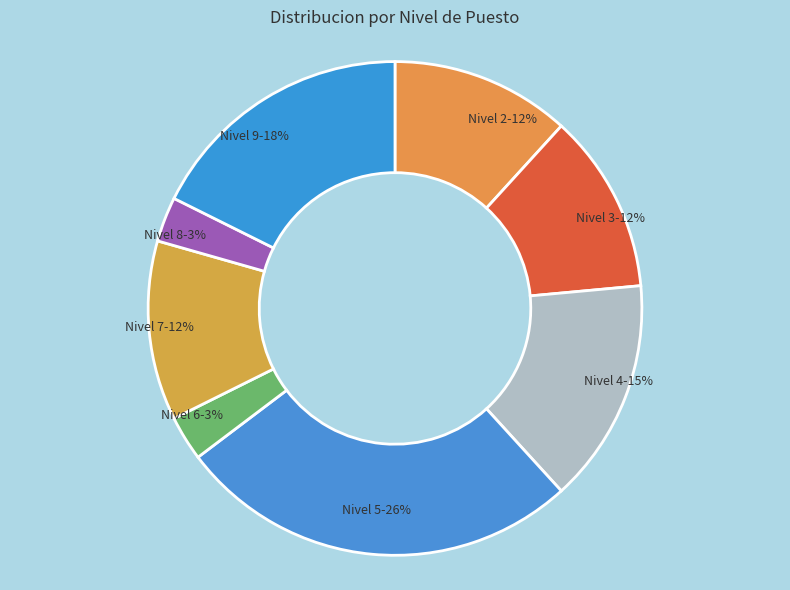

Is Nivel 7-12% the majority of the pie?

No